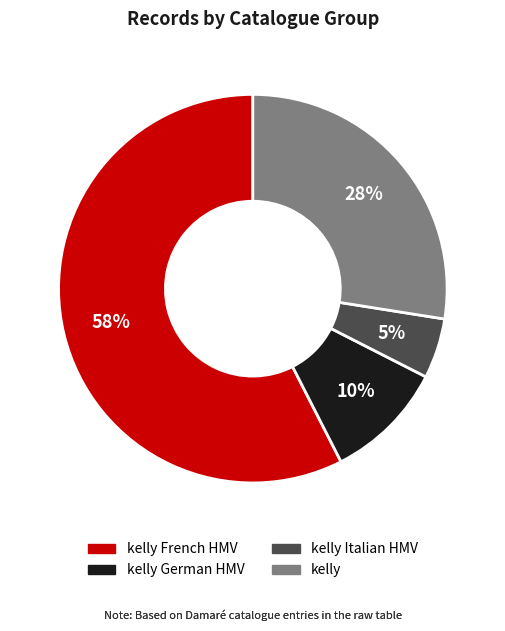

To the nearest percent, what is the difference between the largest and smallest slice percentages?

52%